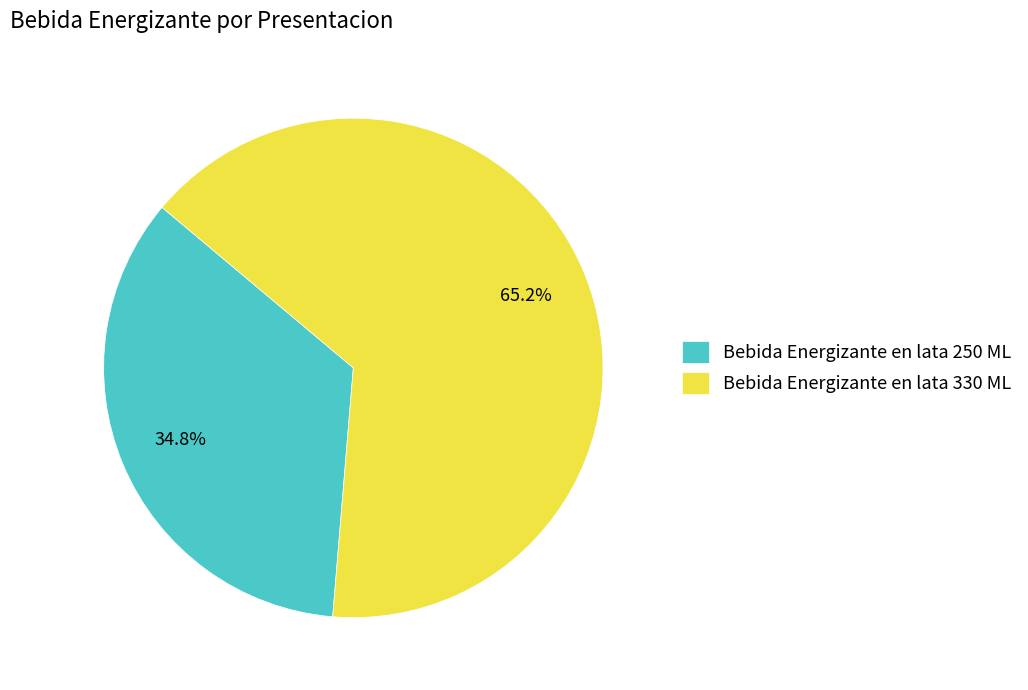

What is the largest slice in the pie chart?

Bebida Energizante en lata 330 ML